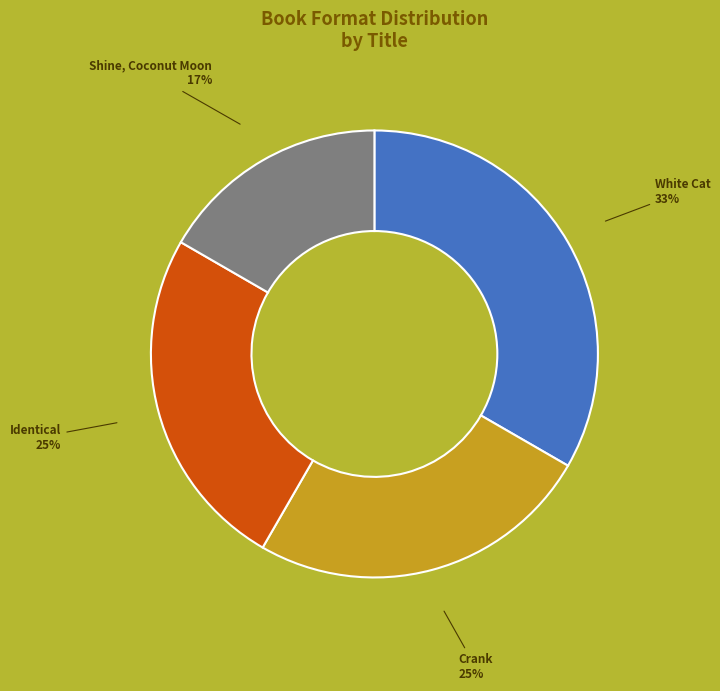

How many segments does this pie chart have?

4